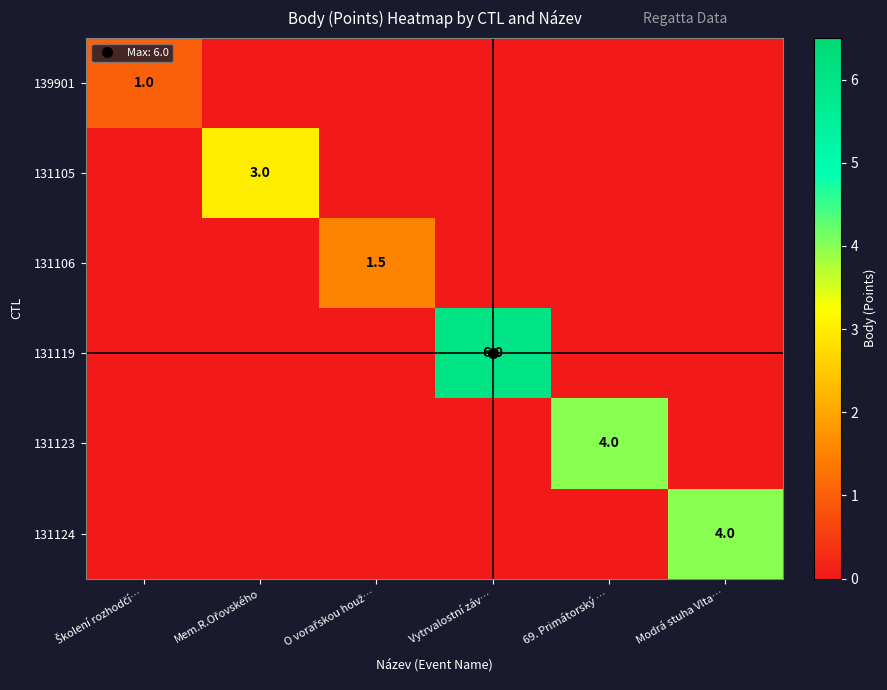

What is the maximum value for 131106?

1.5